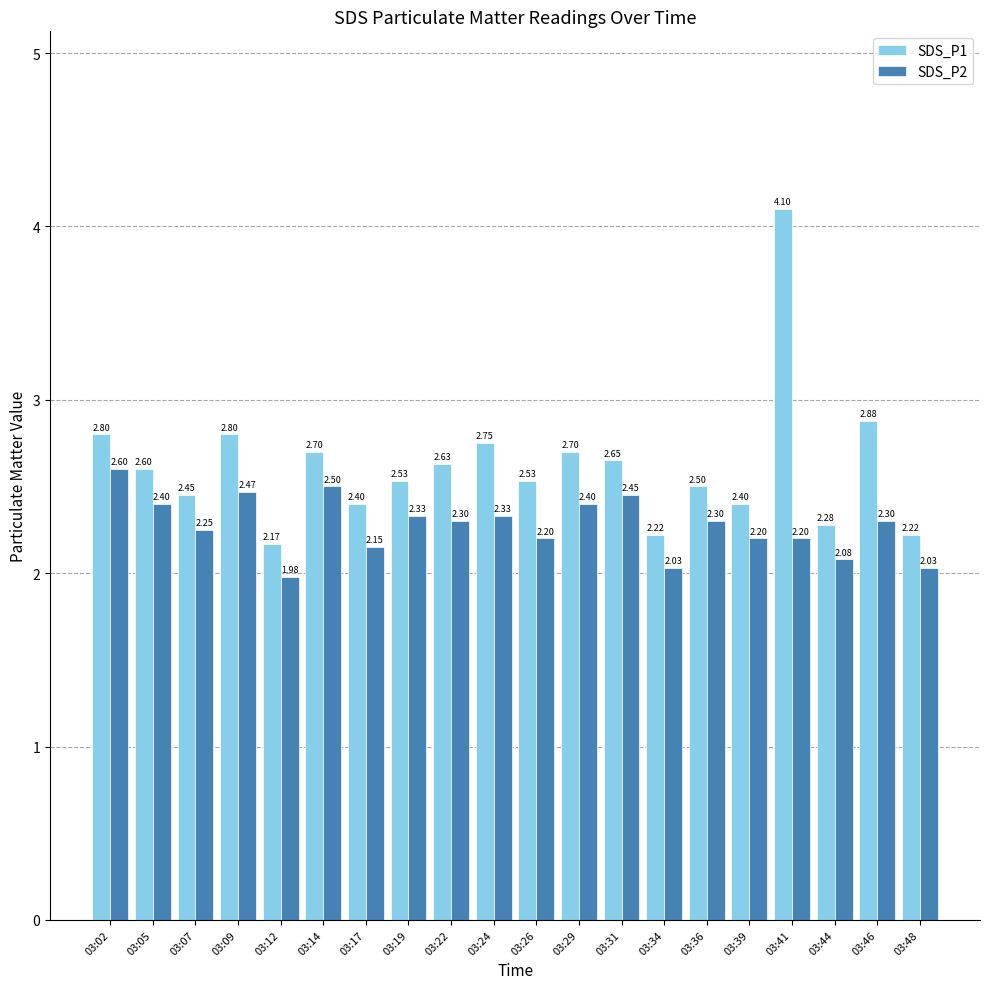

At 03:26, list the series in order from largest to smallest.

SDS_P1, SDS_P2